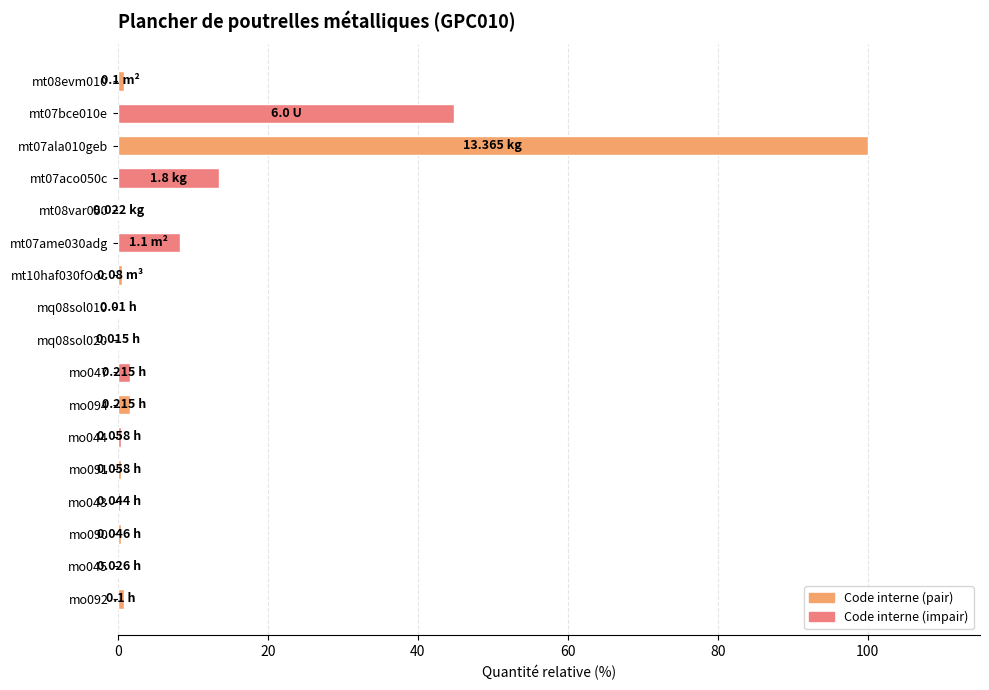

How many categories are shown in the chart?

17